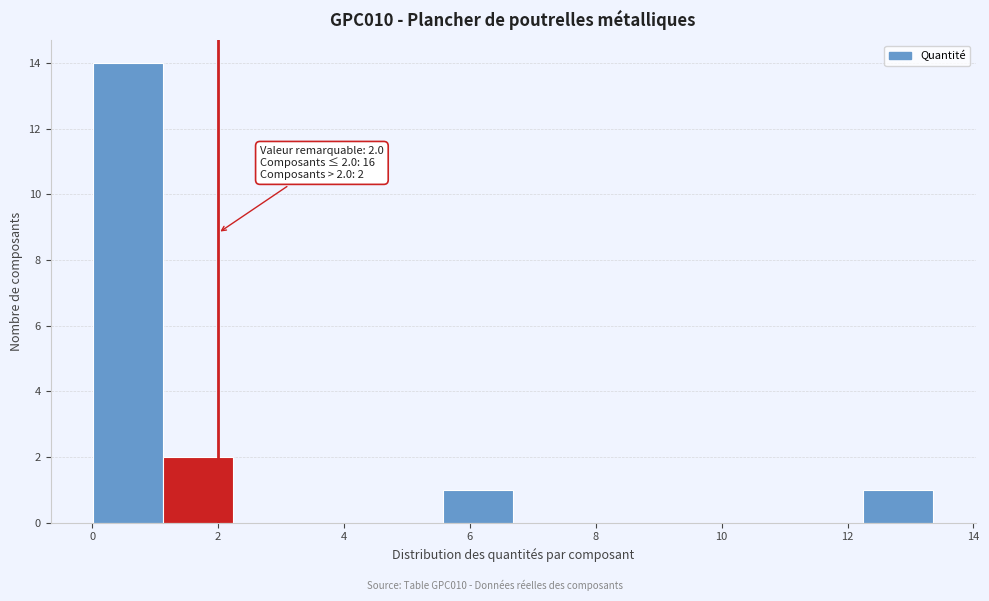

Which range on the x-axis has the tallest bar?

0.0 to 1.2